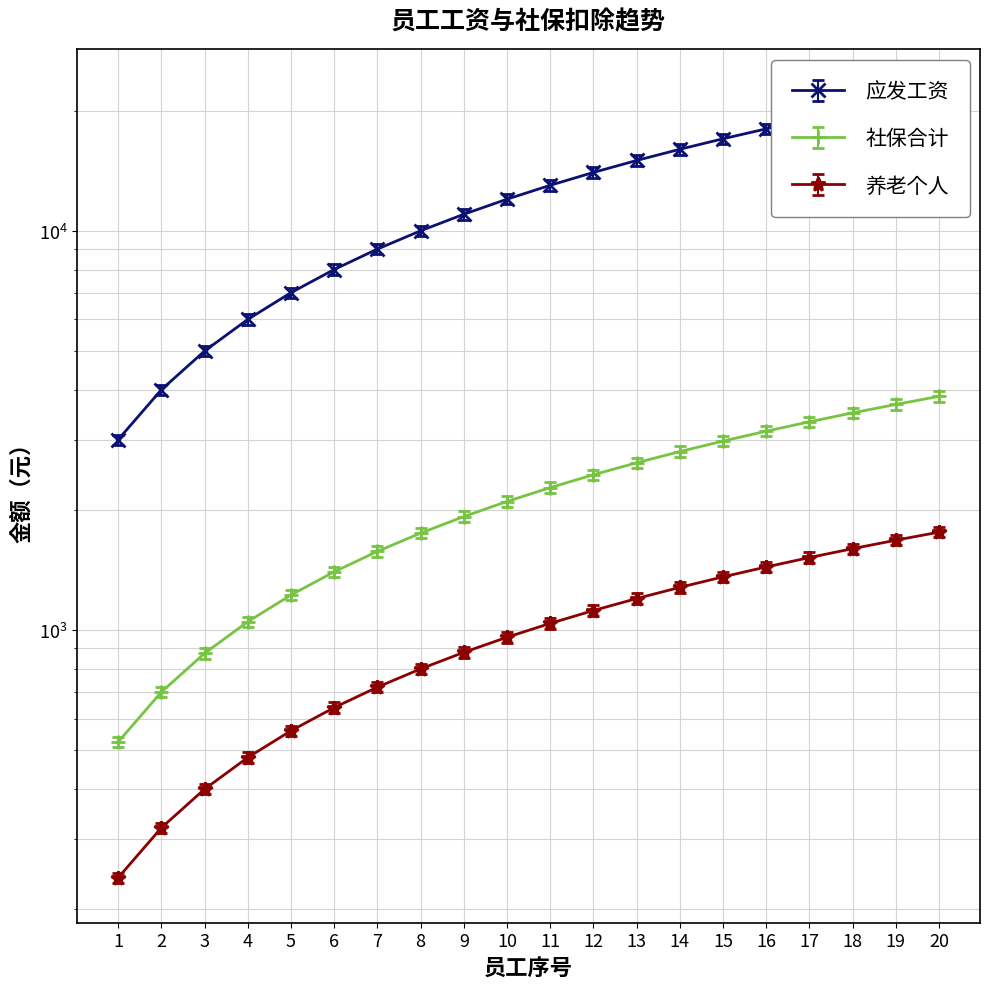

Which has a higher value, 10 or 6?

10